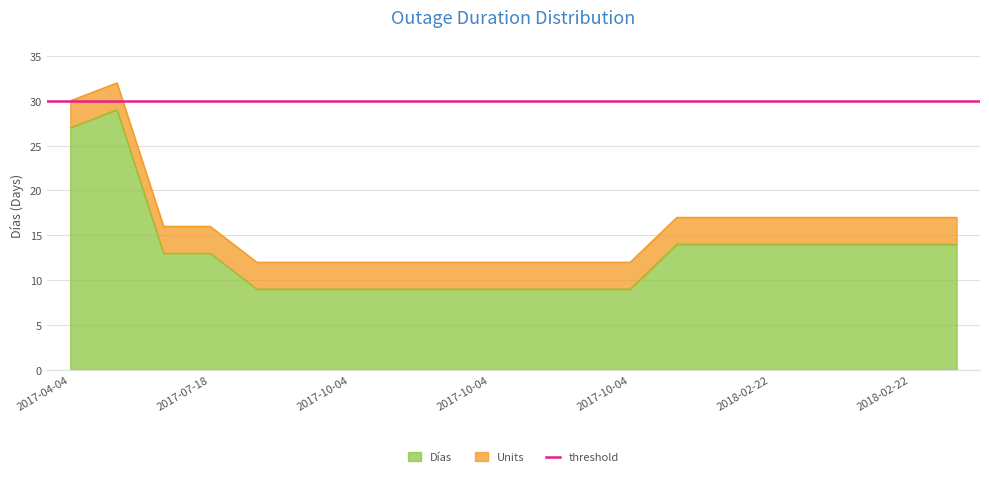

What is the minimum value shown in the chart?

9